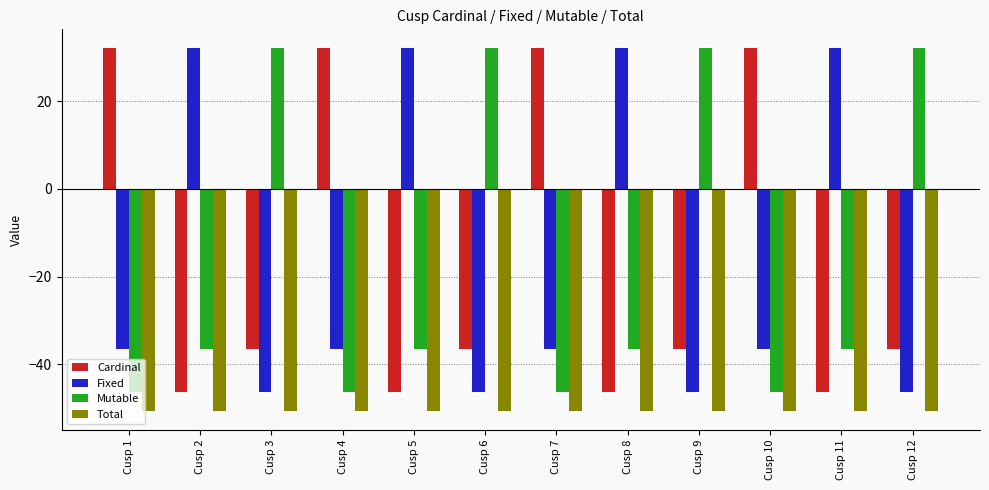

Is it true that Mutable equals 15.9 at Cusp 9?

False